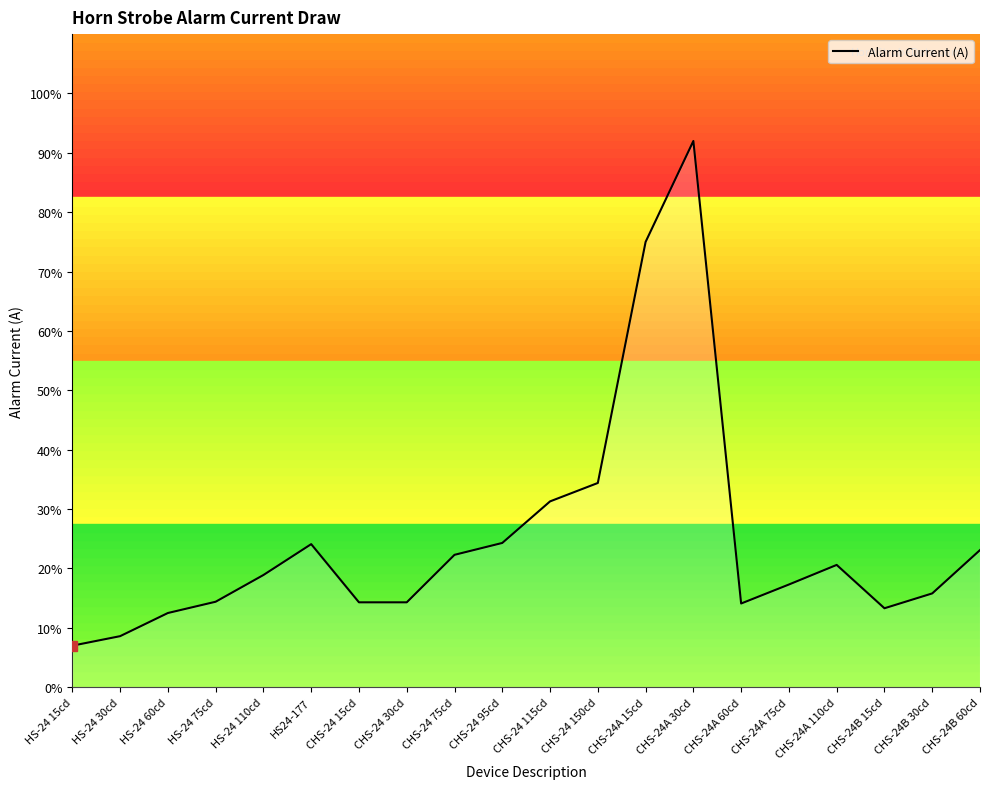

Does the chart display data point markers on the line(s)?

No